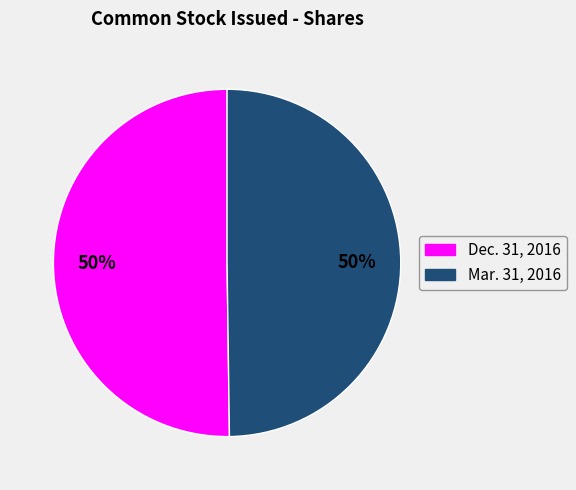

How many slices are in this pie chart?

2